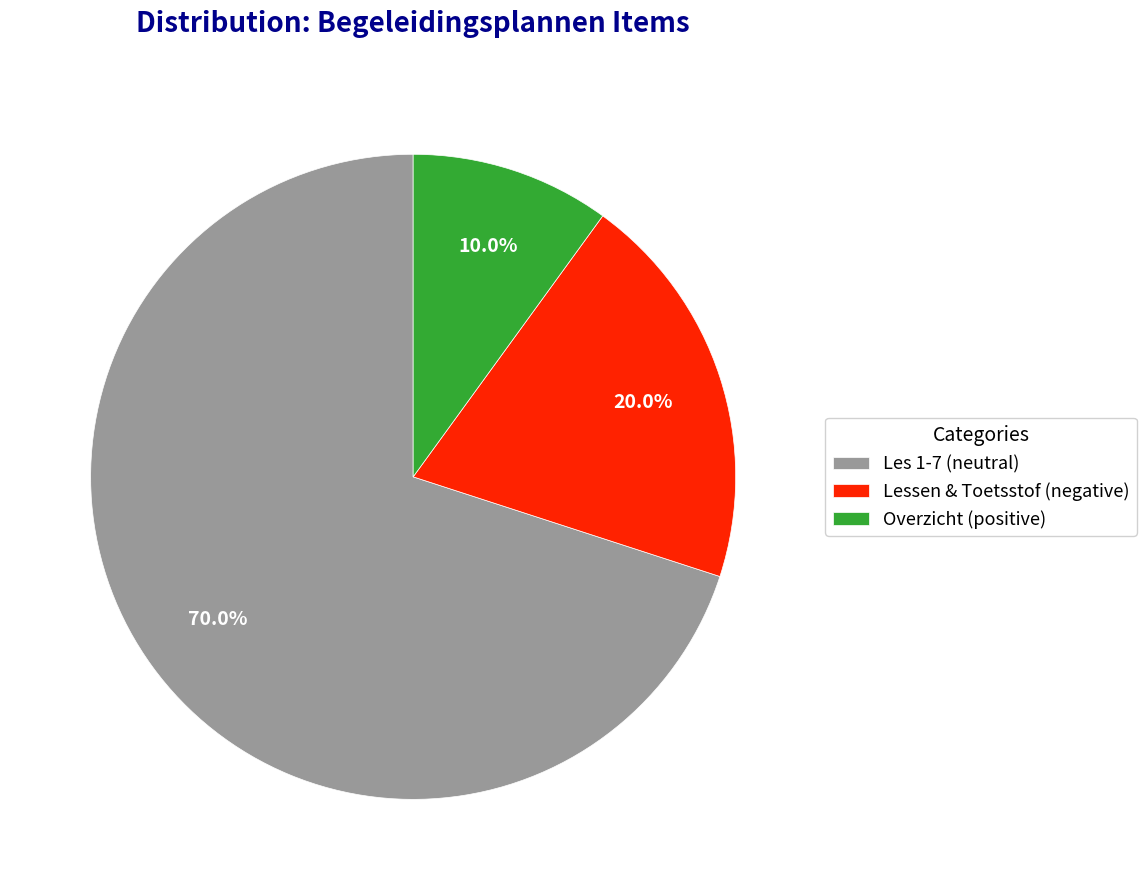

Rank the categories by value from highest to lowest.

Les 1-7 (neutral), Lessen & Toetsstof (negative), Overzicht (positive)